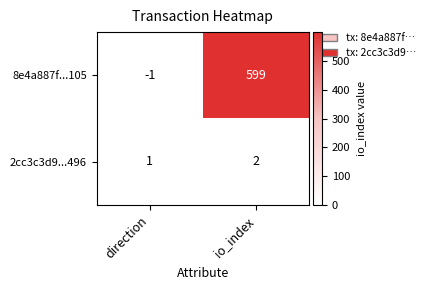

Reading left to right, extract all data points from this chart.

8e4a887f...105: direction=-1	io_index=599
2cc3c3d9...496: direction=1	io_index=2